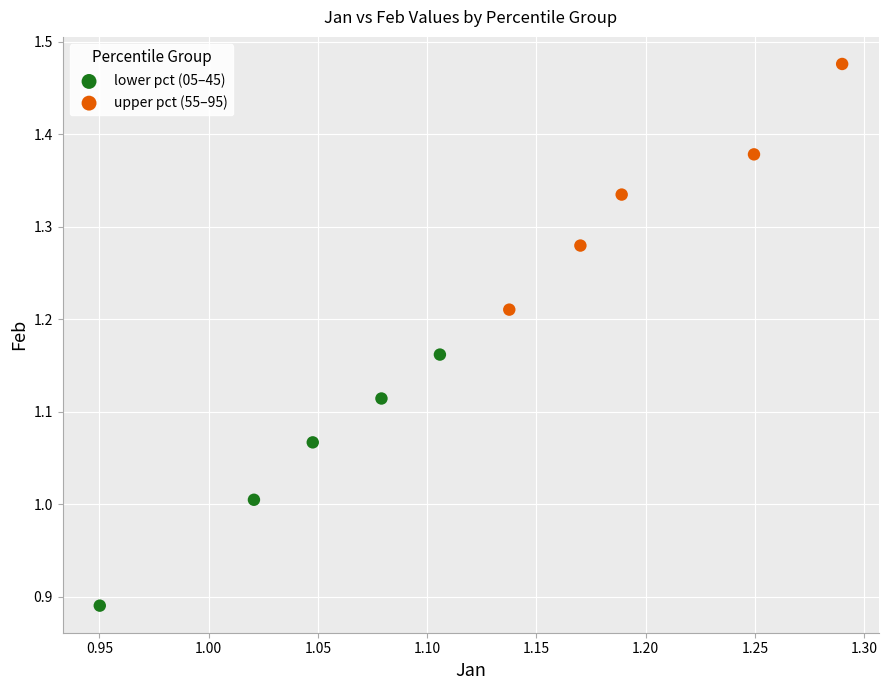

Which series contains the lowest Y value?

lower pct (05–45)